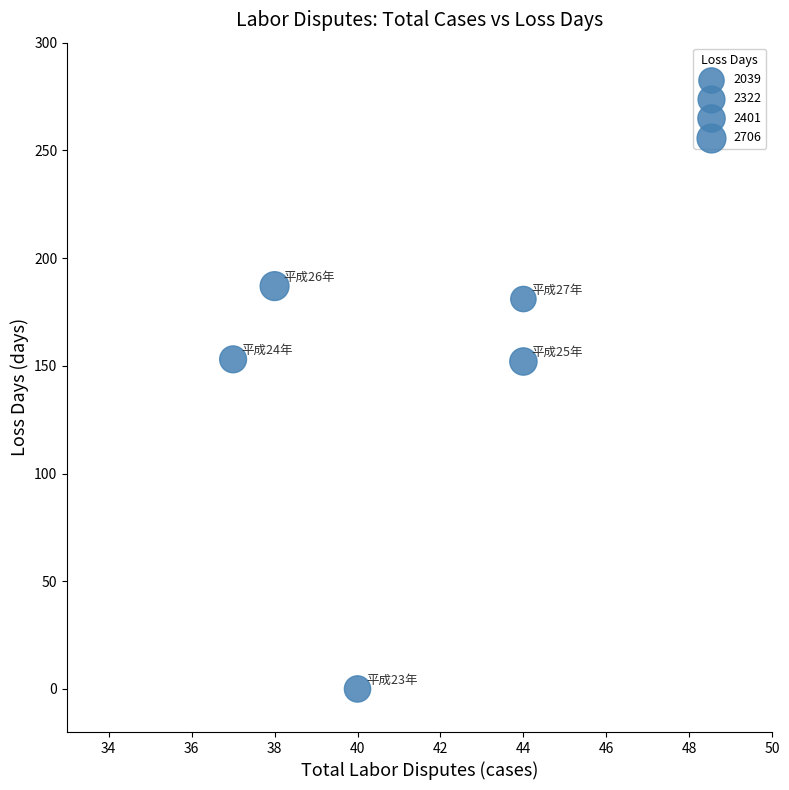

What is the average Y value?

135